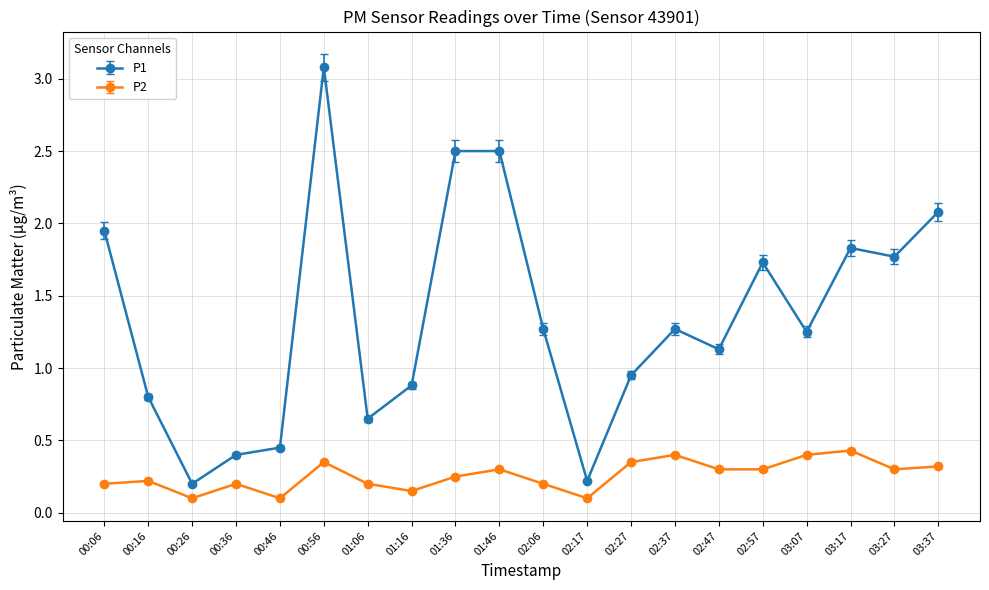

Rank the series by their maximum value, from lowest to highest.

P2, P1